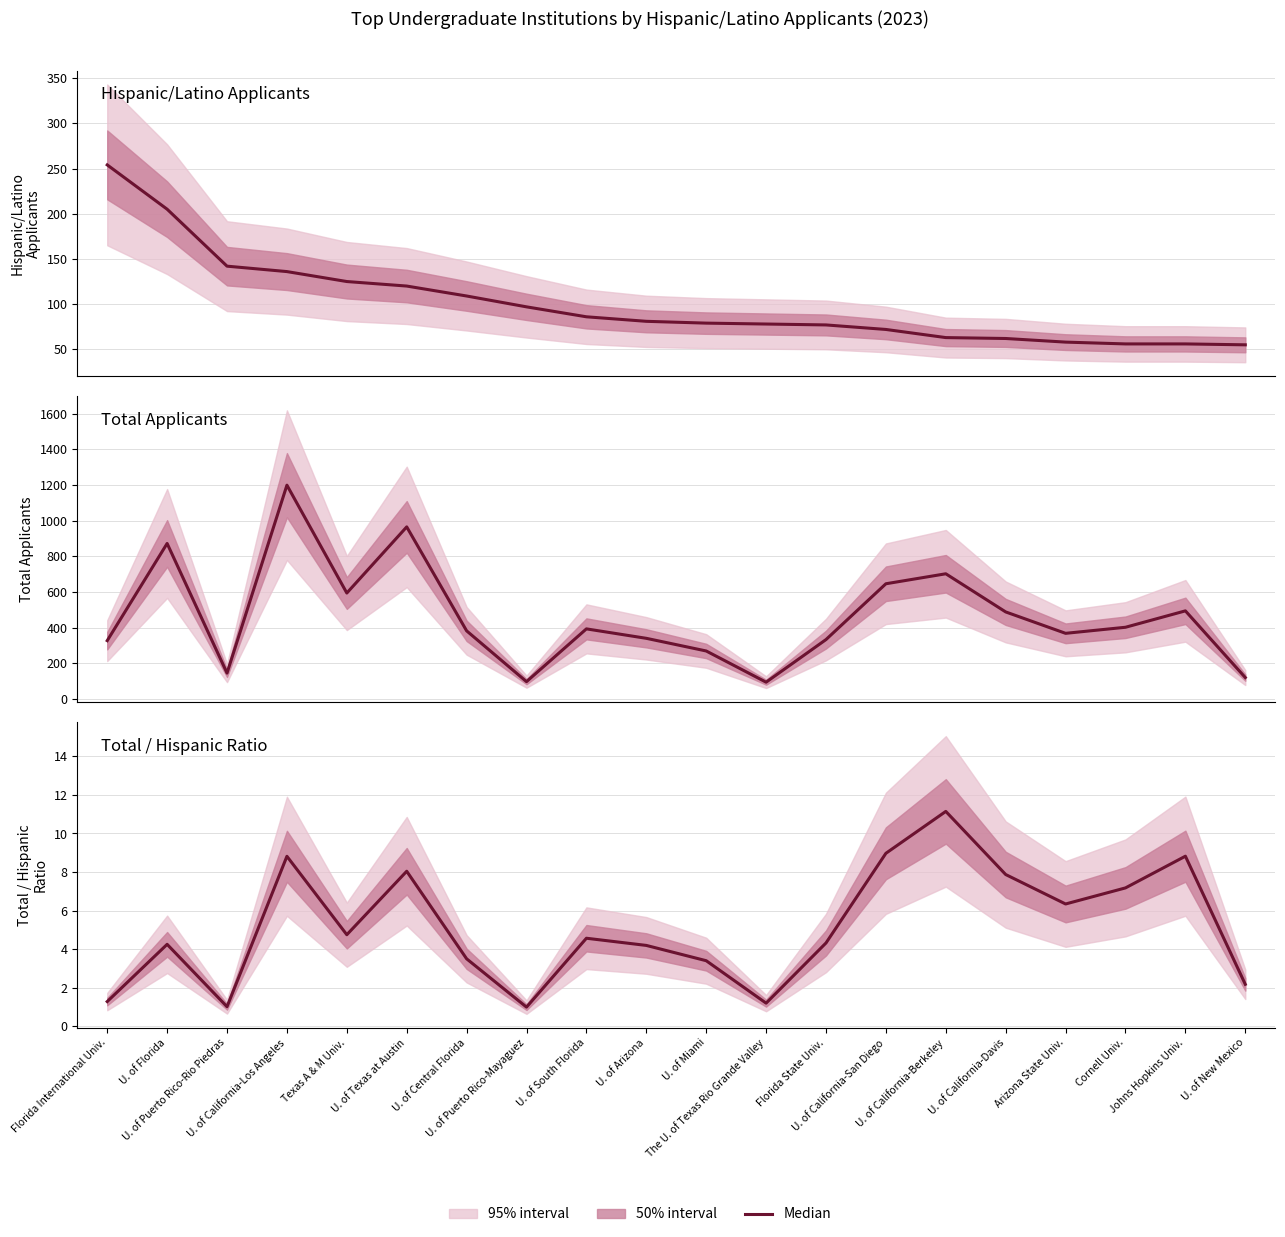

Between U. of Florida and U. of South Florida, which is larger?

U. of Florida